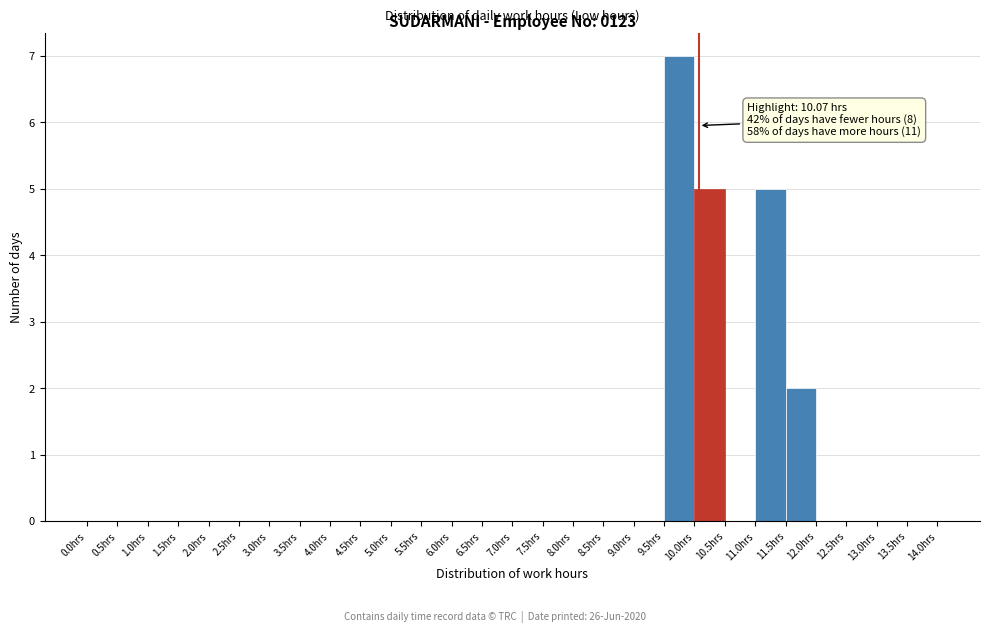

Which range on the x-axis has the tallest bar?

9.5 to 10.0